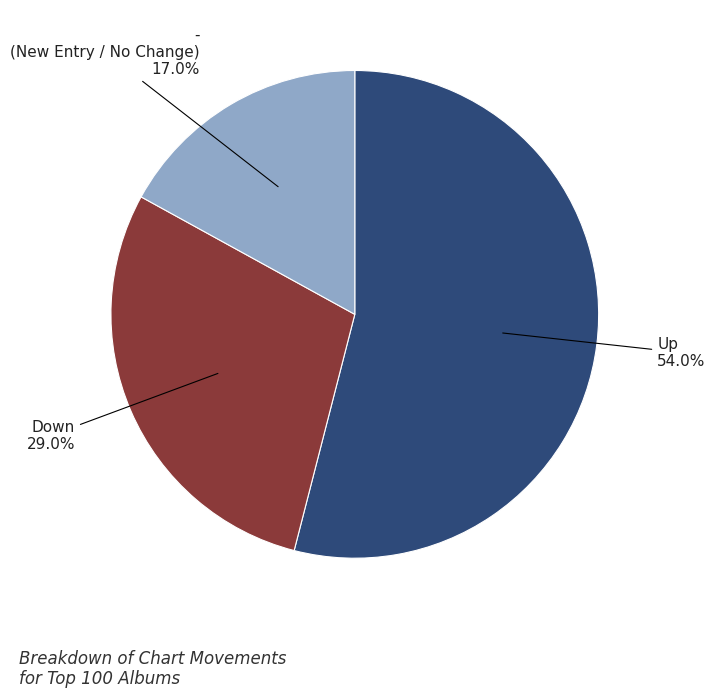

Between Down and - (New Entry / No Change), which is larger?

Down